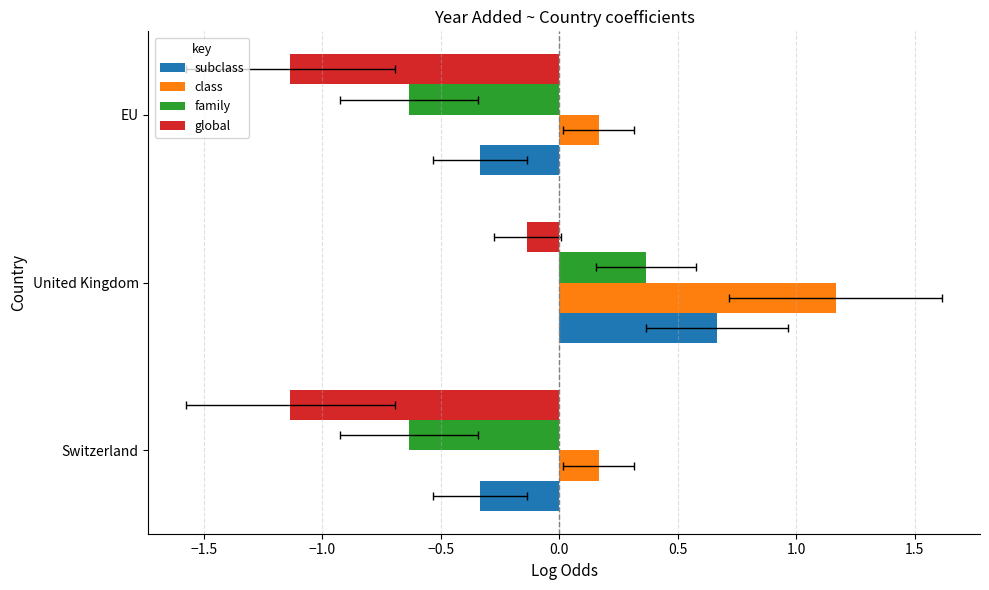

What is the maximum value for class?

1.2